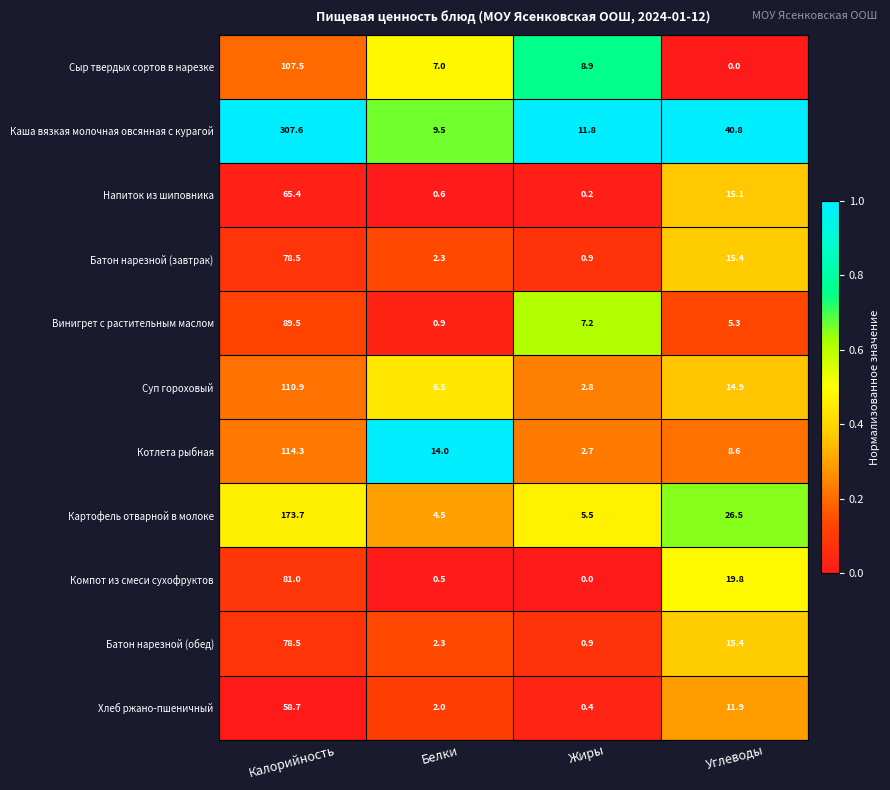

What is the difference between the Батон нарезной (обед) values at Калорийность and Белки?

76.2